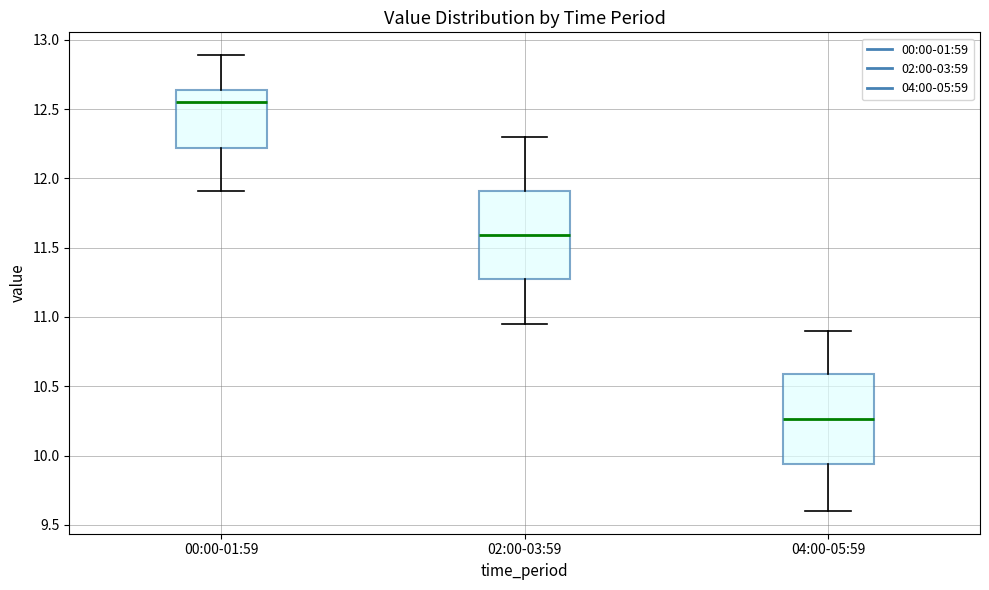

Which box's median line is the highest?

00:00-01:59